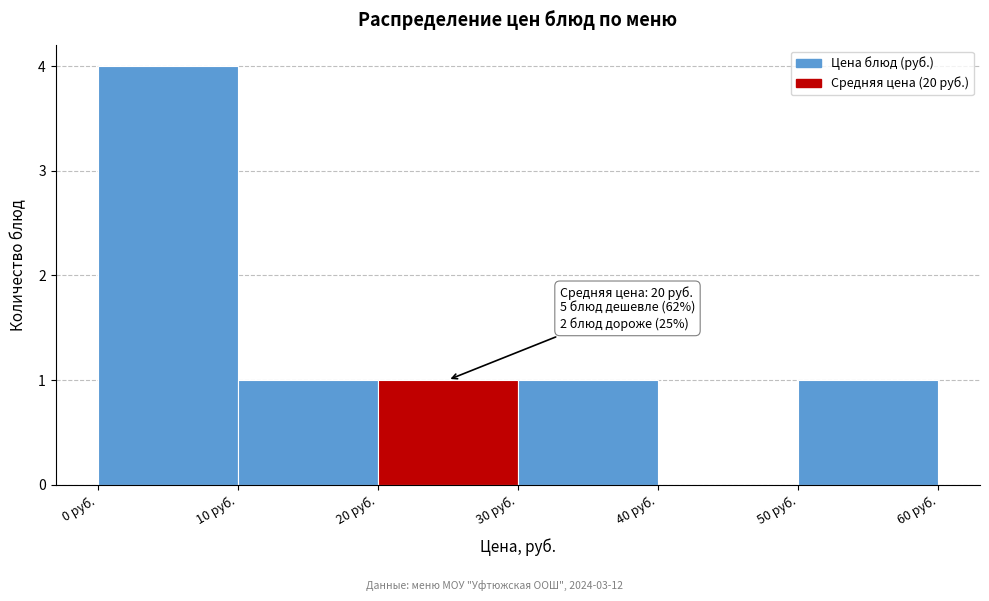

Which range on the x-axis has the tallest bar?

0 to 10